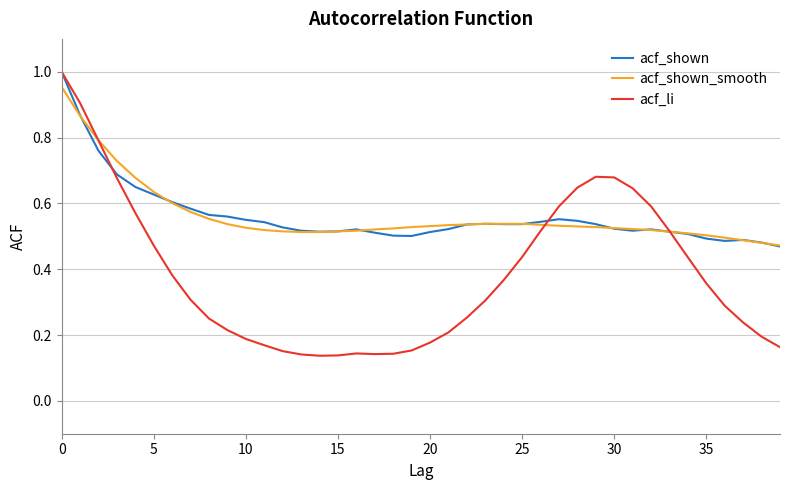

At how many categories does at least one series exceed 0?

40